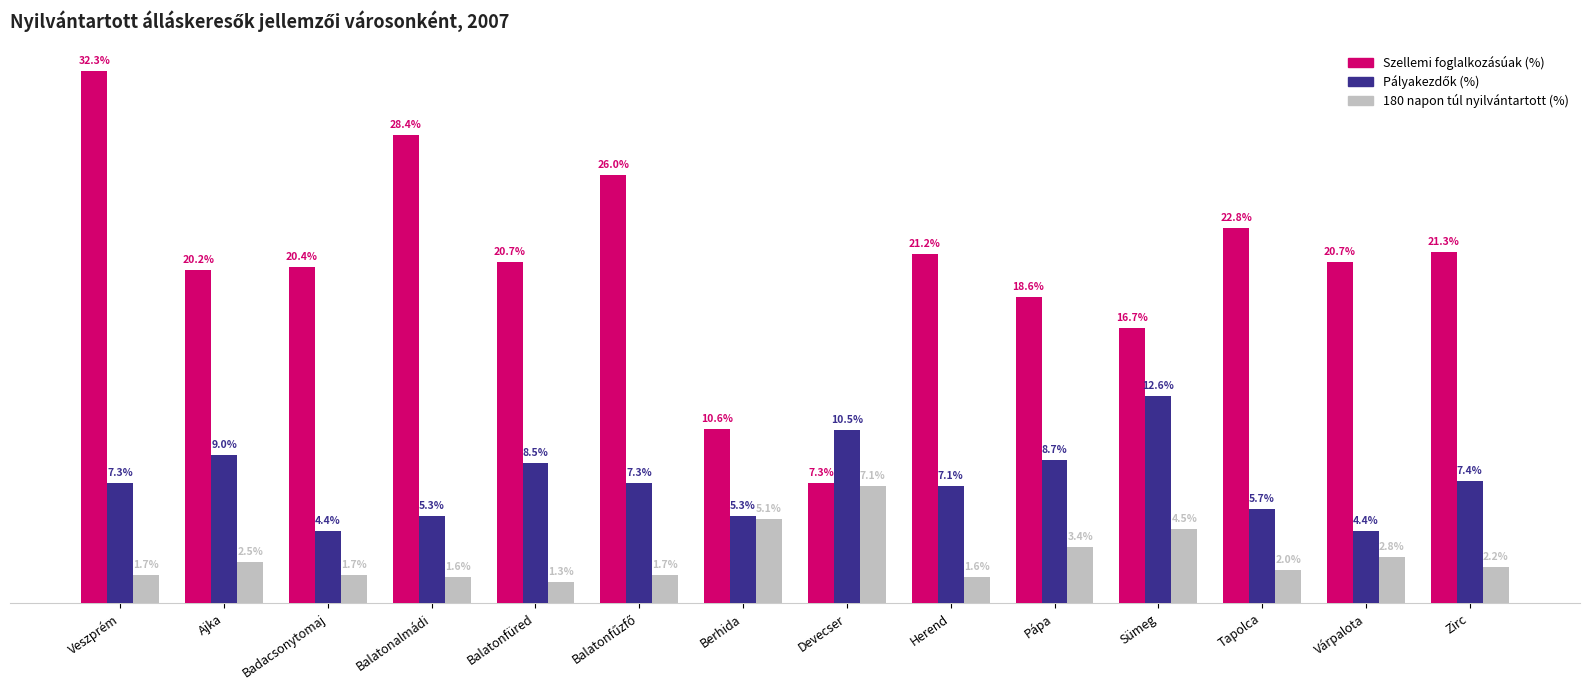

At which label is Szellemi foglalkozásúak (%) closest to 19?

Pápa